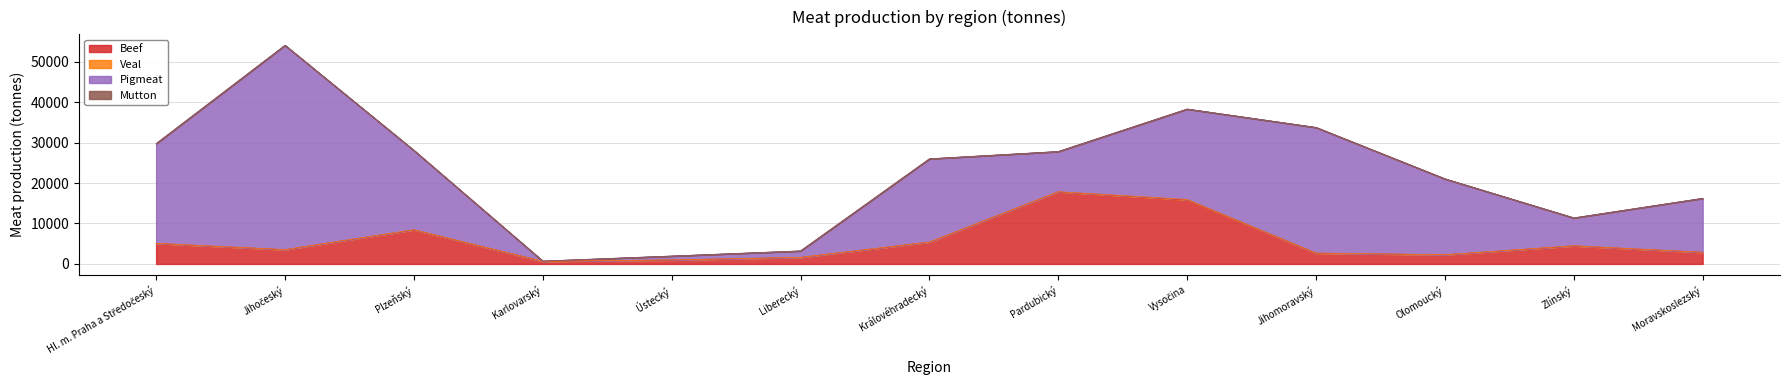

How many values in the Veal series are below 24?

6